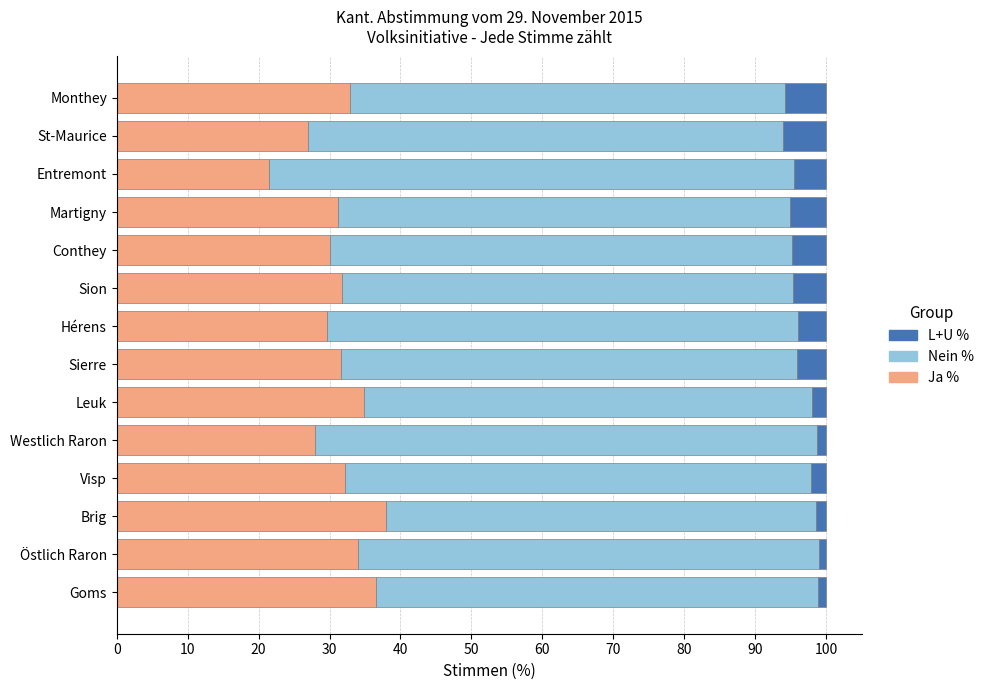

What are all the series names shown in the legend?

L+U %, Nein %, Ja %